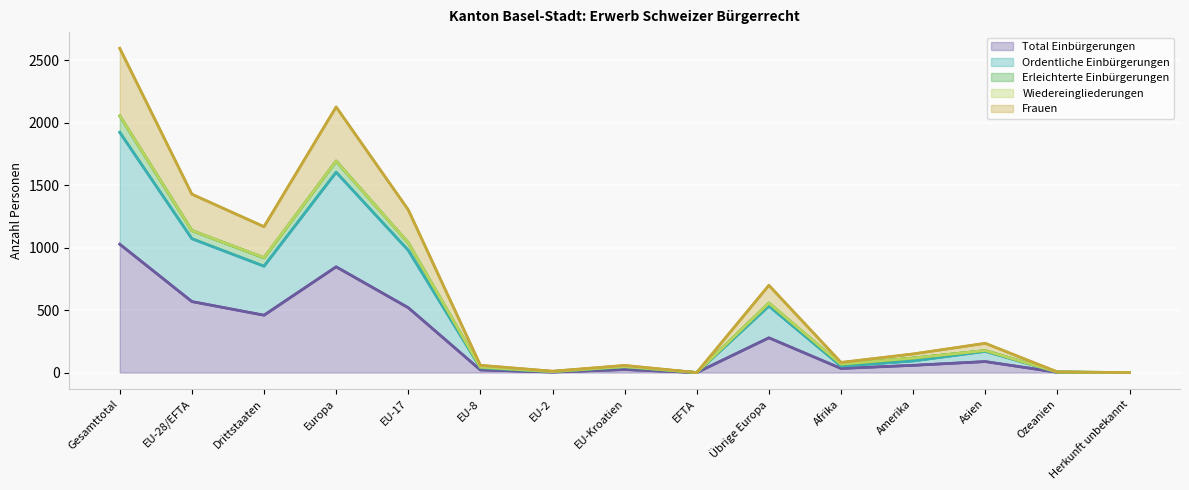

What is the difference between the second highest and second lowest values in the Frauen series?

2125